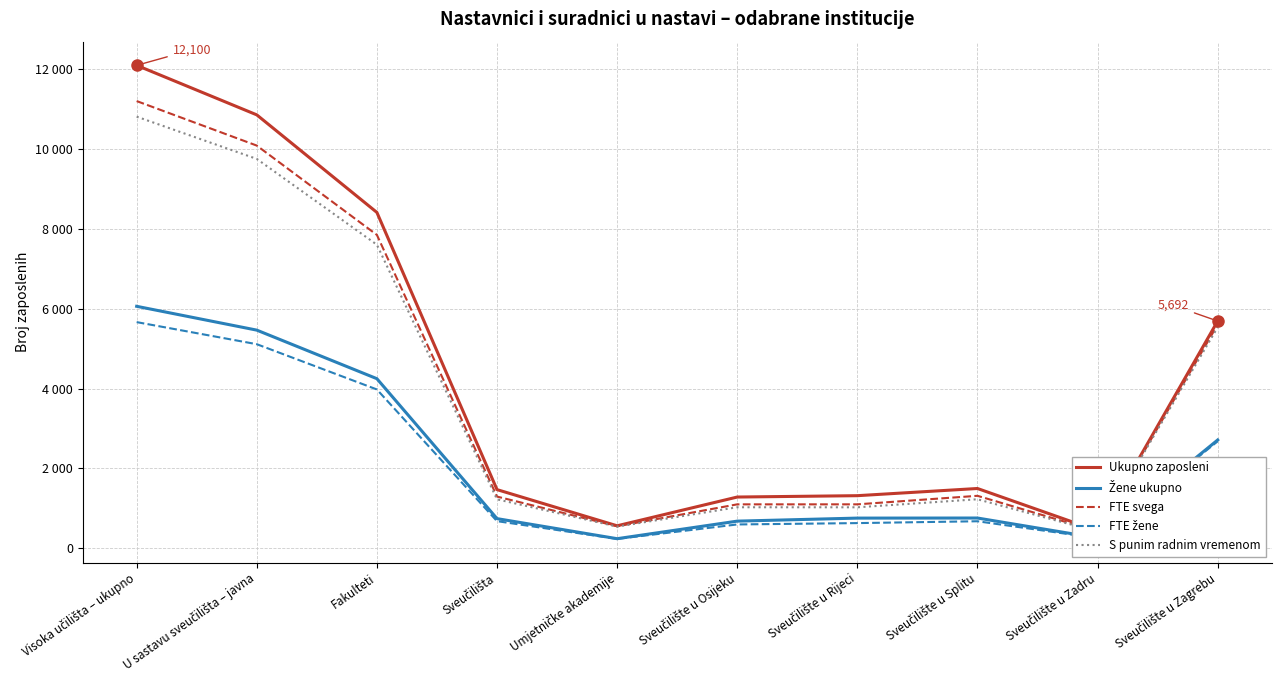

What is the spread (max minus min) of values at Umjetničke akademije?

328.3